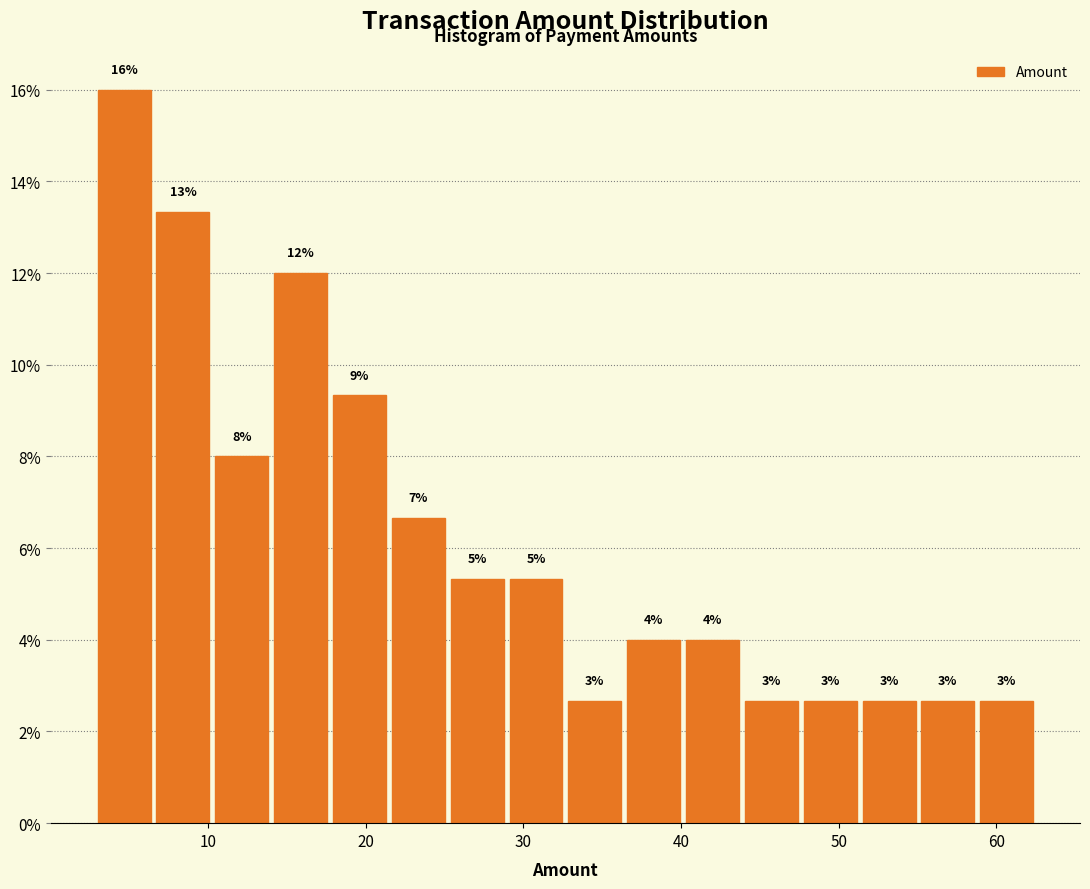

Around what value on the x-axis is the tallest bar? Give the approximate position of its centre, as read against the axis.

5